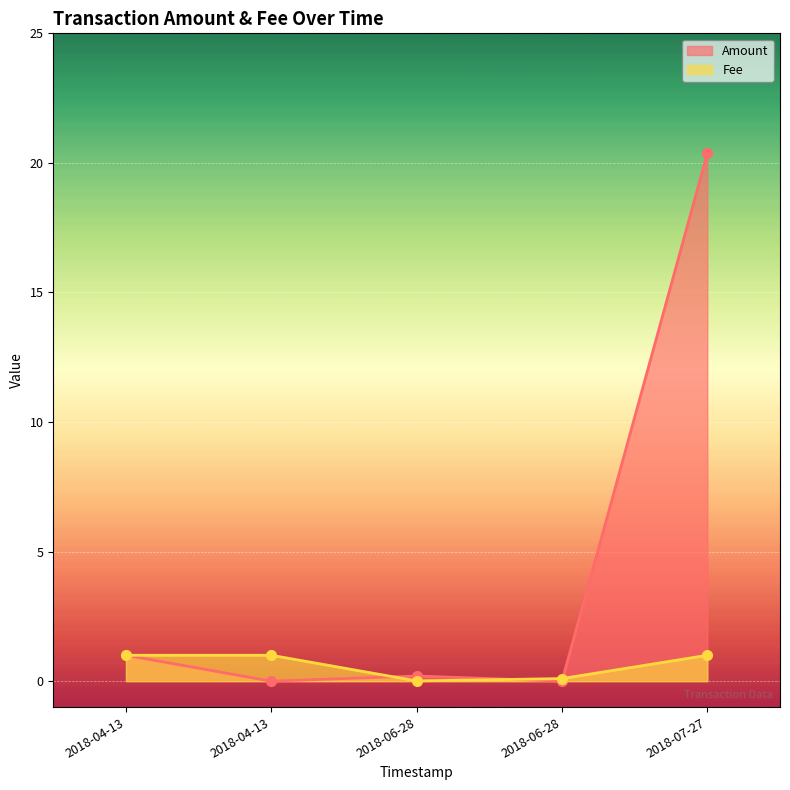

Between 2018-07-27 14:17:50 and 2018-04-13 20:11:41, which series saw the biggest shift?

Amount